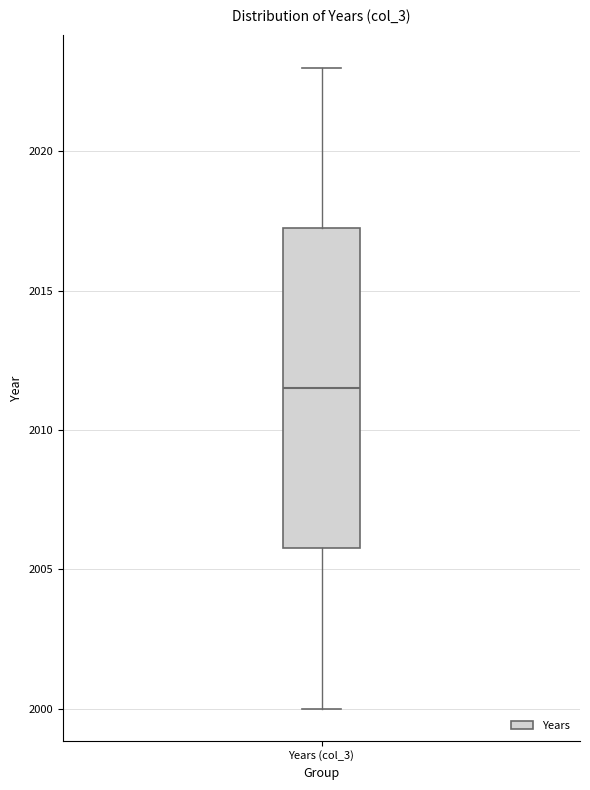

Read this box plot against the y-axis: the position of the median line, the range covered by the box, and the ends of both whiskers. The values are not printed on the chart, so give them approximately, as read against the axis.

median 2011.5, box 2006.0 to 2017.5, whiskers 2000.0 to 2023.0